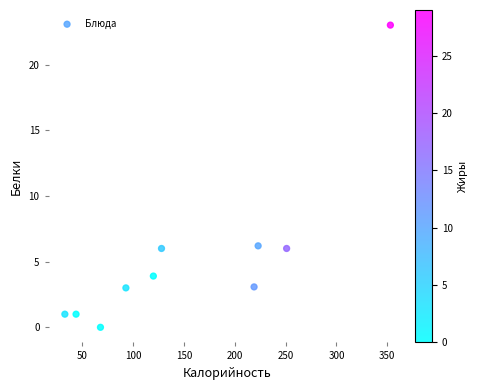

What is the average Y value?

5.3